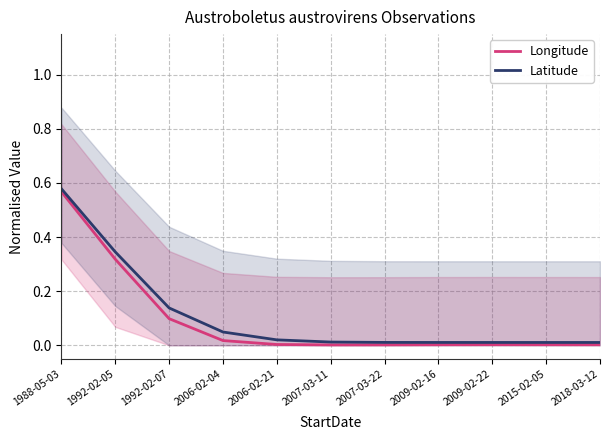

What is the difference between the maximum and second lowest values in the Longitude series?

0.6